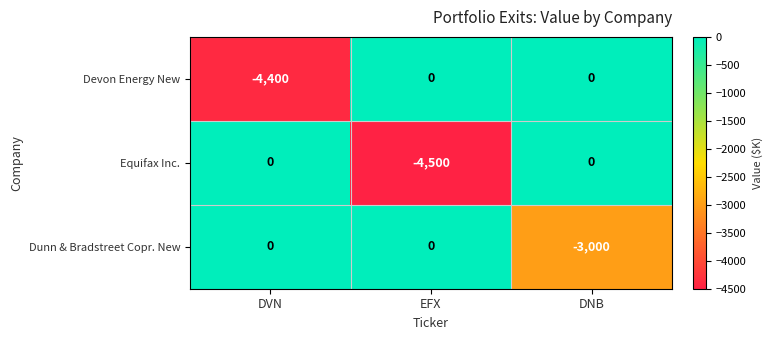

How many Equifax Inc. values are between -4500 and 0?

3